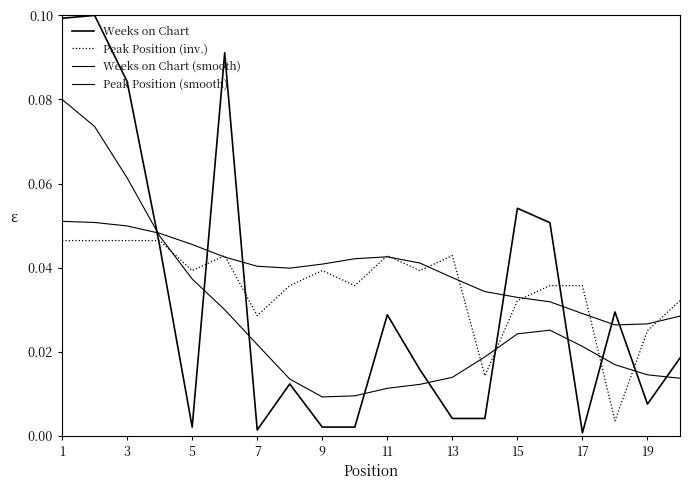

How many lines are shown in the chart?

4